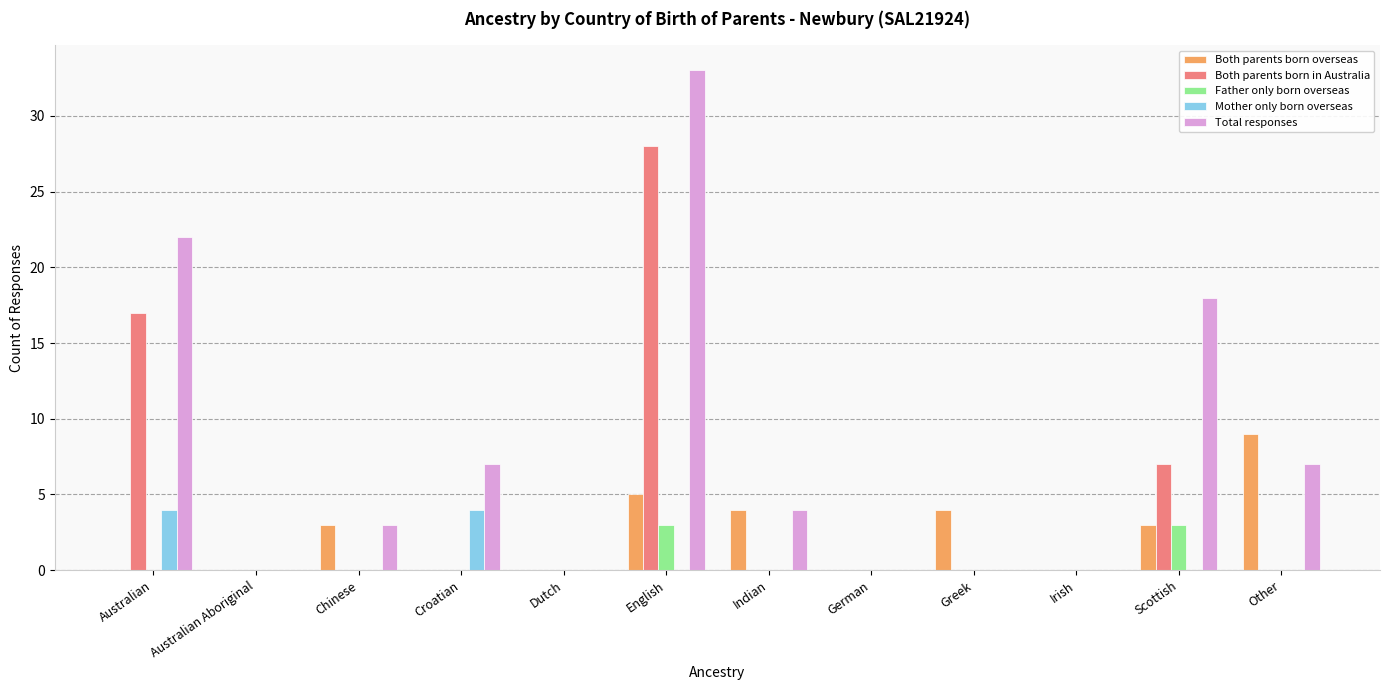

Reading left to right, what are all the values shown in this chart?

Both parents born overseas: Australian=0	Australian Aboriginal=0	Chinese=3	Croatian=0	Dutch=0	English=5	Indian=4	German=0	Greek=4	Irish=0	Scottish=3	Other=9
Both parents born in Australia: Australian=17	Australian Aboriginal=0	Chinese=0	Croatian=0	Dutch=0	English=28	Indian=0	German=0	Greek=0	Irish=0	Scottish=7	Other=0
Father only born overseas: Australian=0	Australian Aboriginal=0	Chinese=0	Croatian=0	Dutch=0	English=3	Indian=0	German=0	Greek=0	Irish=0	Scottish=3	Other=0
Mother only born overseas: Australian=4	Australian Aboriginal=0	Chinese=0	Croatian=4	Dutch=0	English=0	Indian=0	German=0	Greek=0	Irish=0	Scottish=0	Other=0
Total responses: Australian=22	Australian Aboriginal=0	Chinese=3	Croatian=7	Dutch=0	English=33	Indian=4	German=0	Greek=0	Irish=0	Scottish=18	Other=7